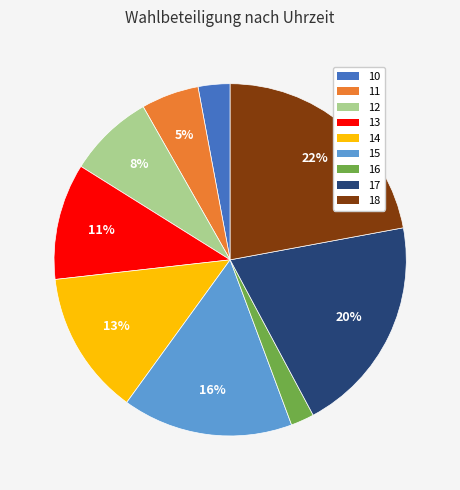

To the nearest percent, what is the difference between the 18 and 17 slice percentages?

2%